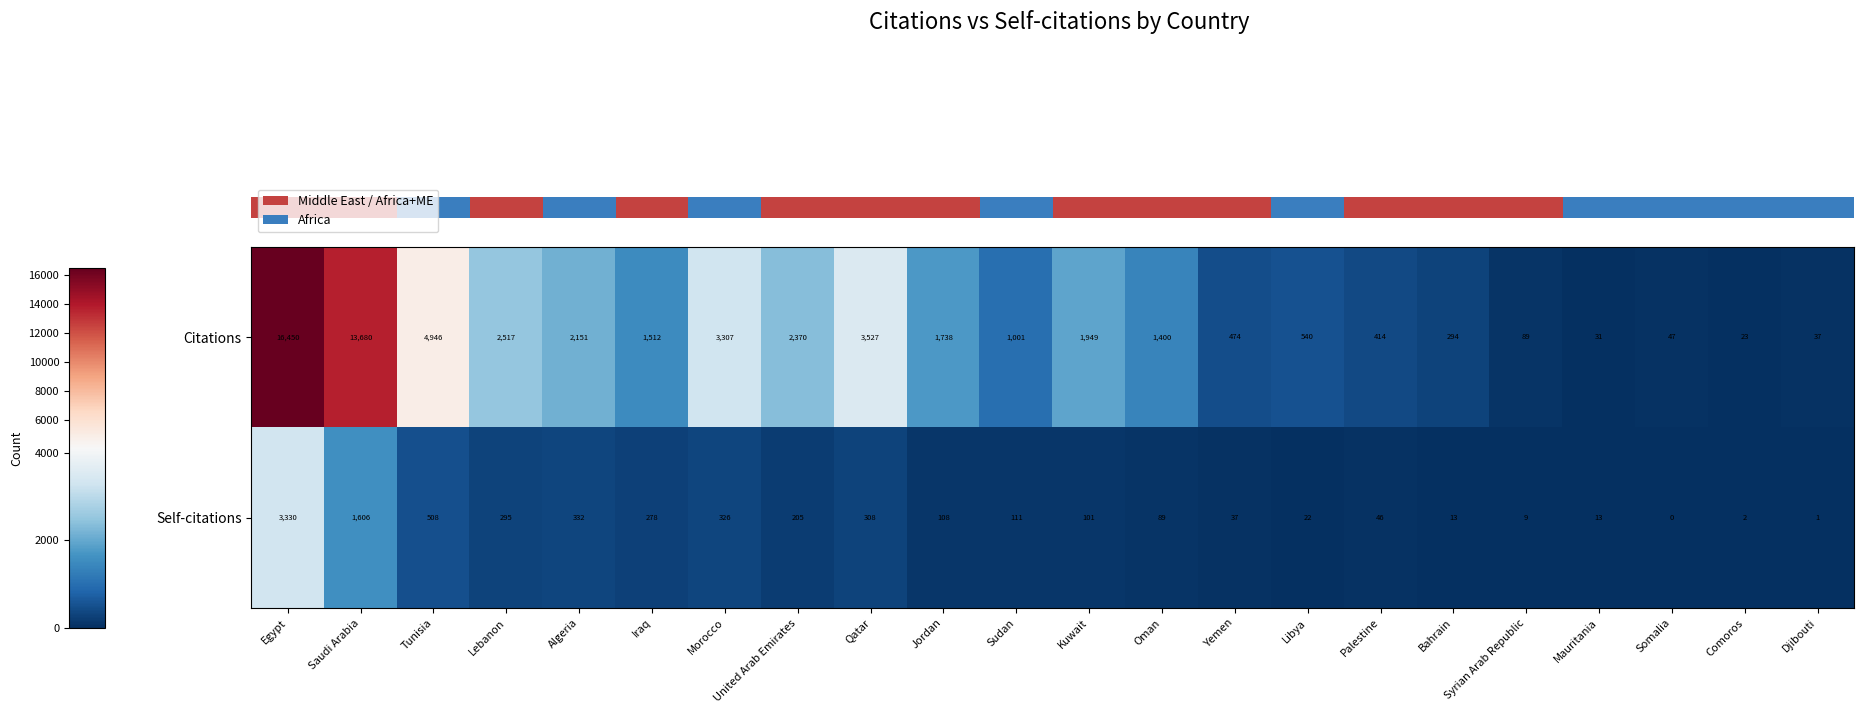

How many data points does each series have?

22